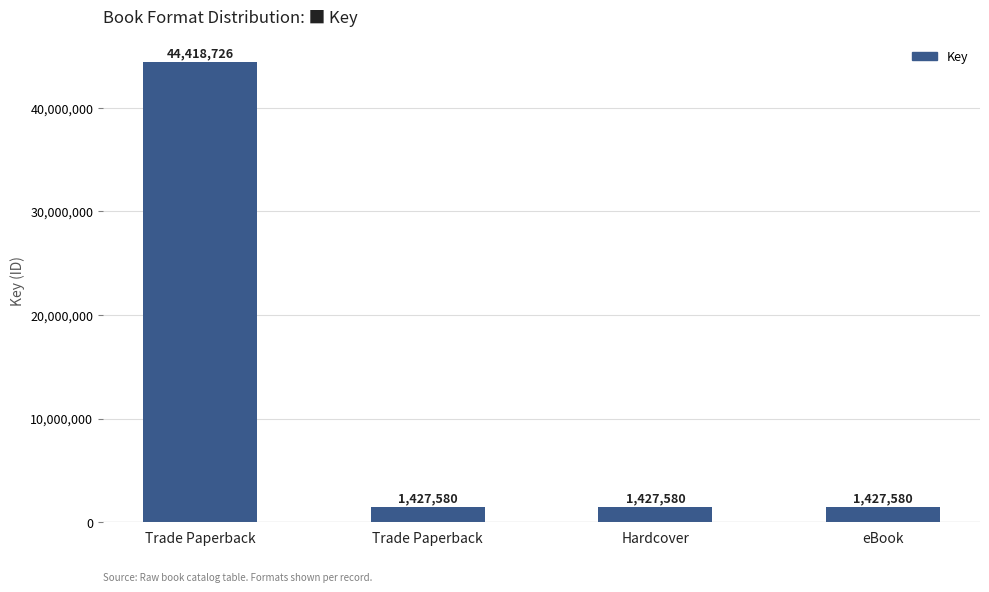

How many values exceed 1427580?

1